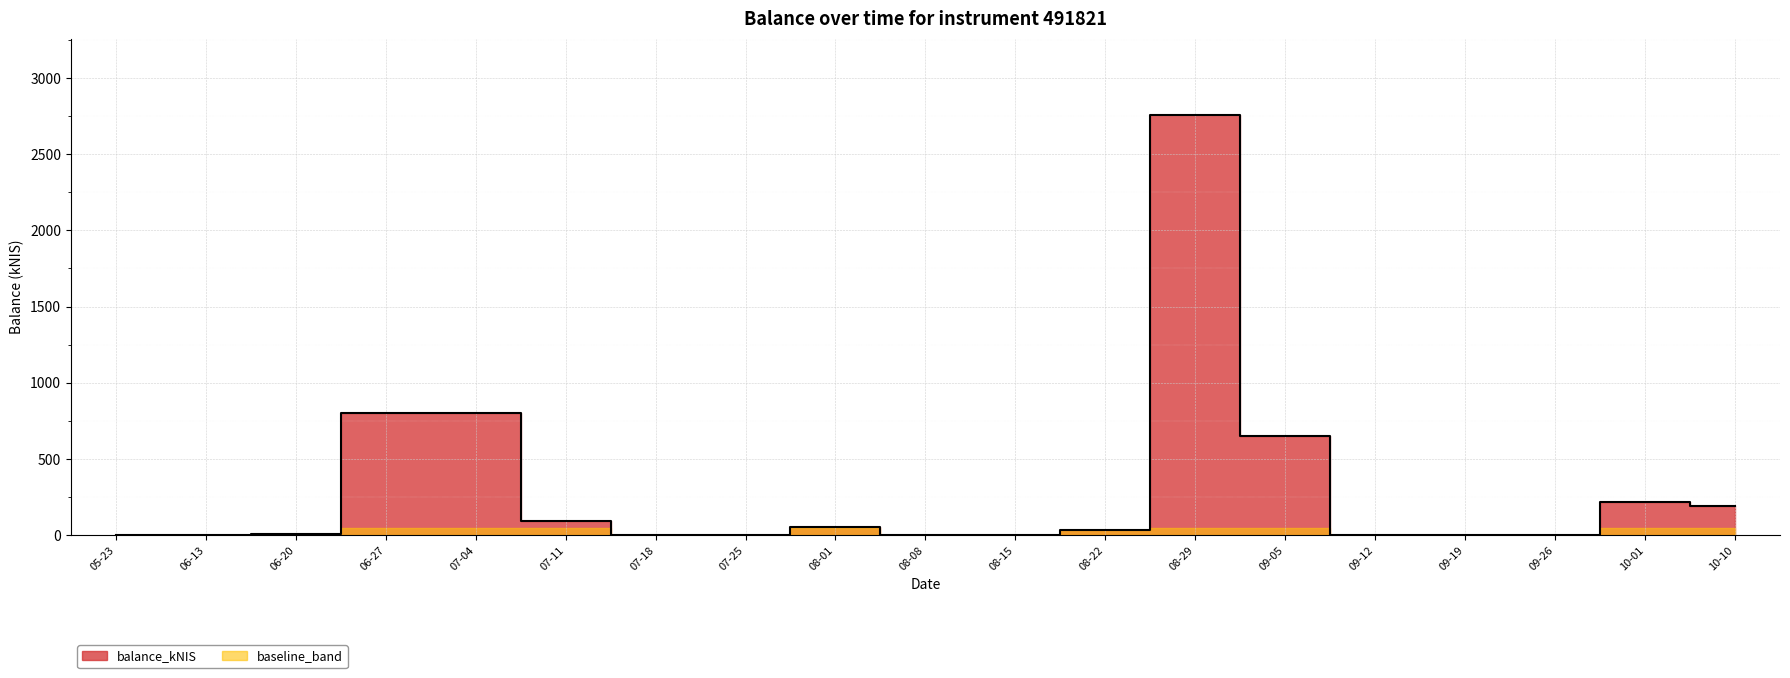

Which has a higher value, 10-01 or 08-22?

10-01